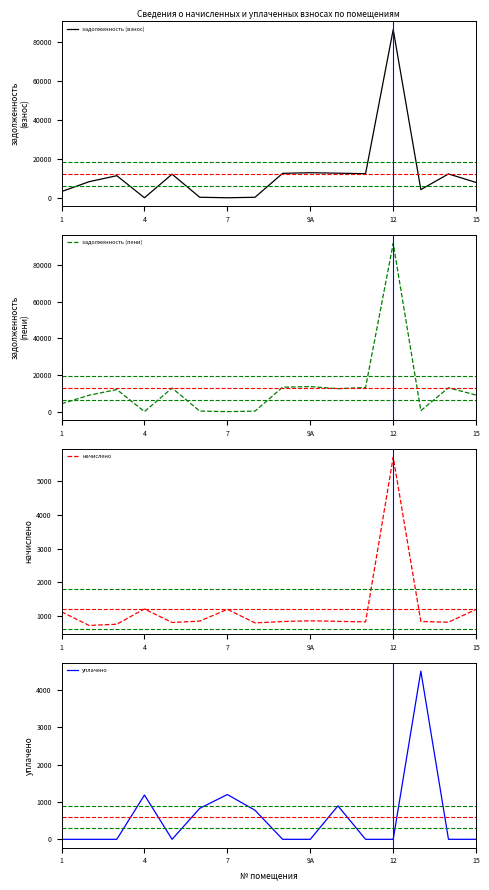

What is the average value of the уплачено series?

586.5